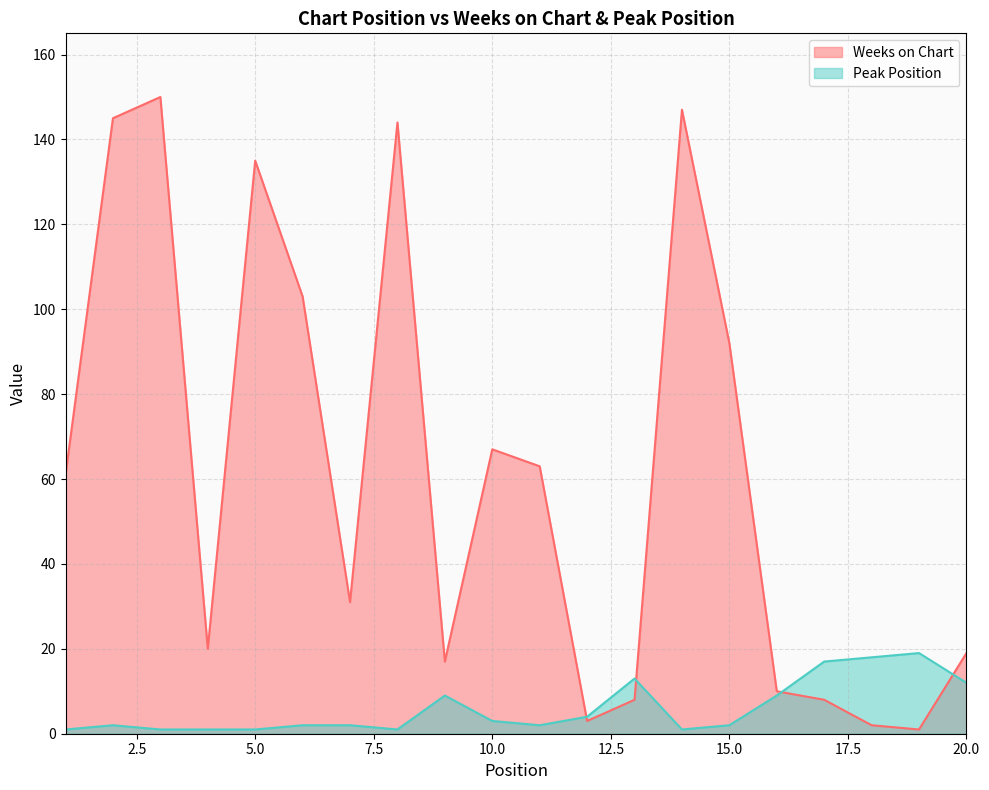

What is the average value of the Peak Position series?

6